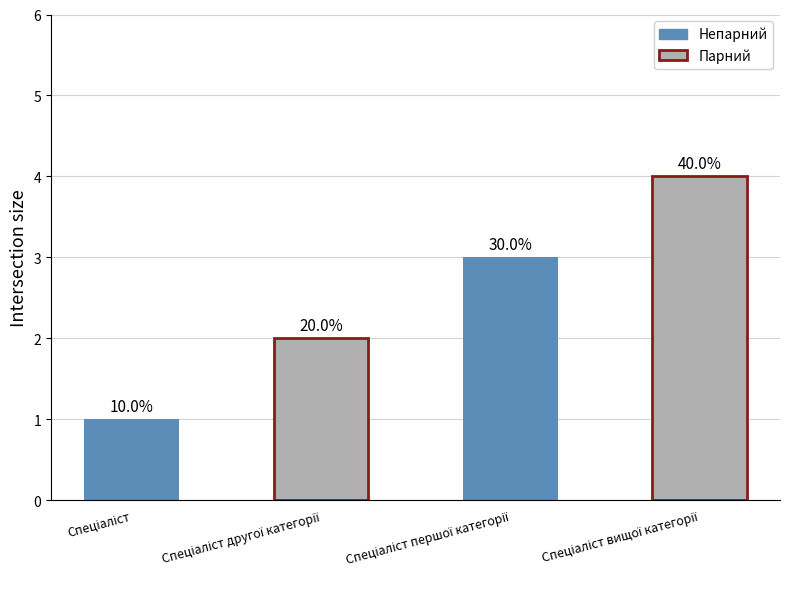

What is the value of the 3rd bar from the left?

3